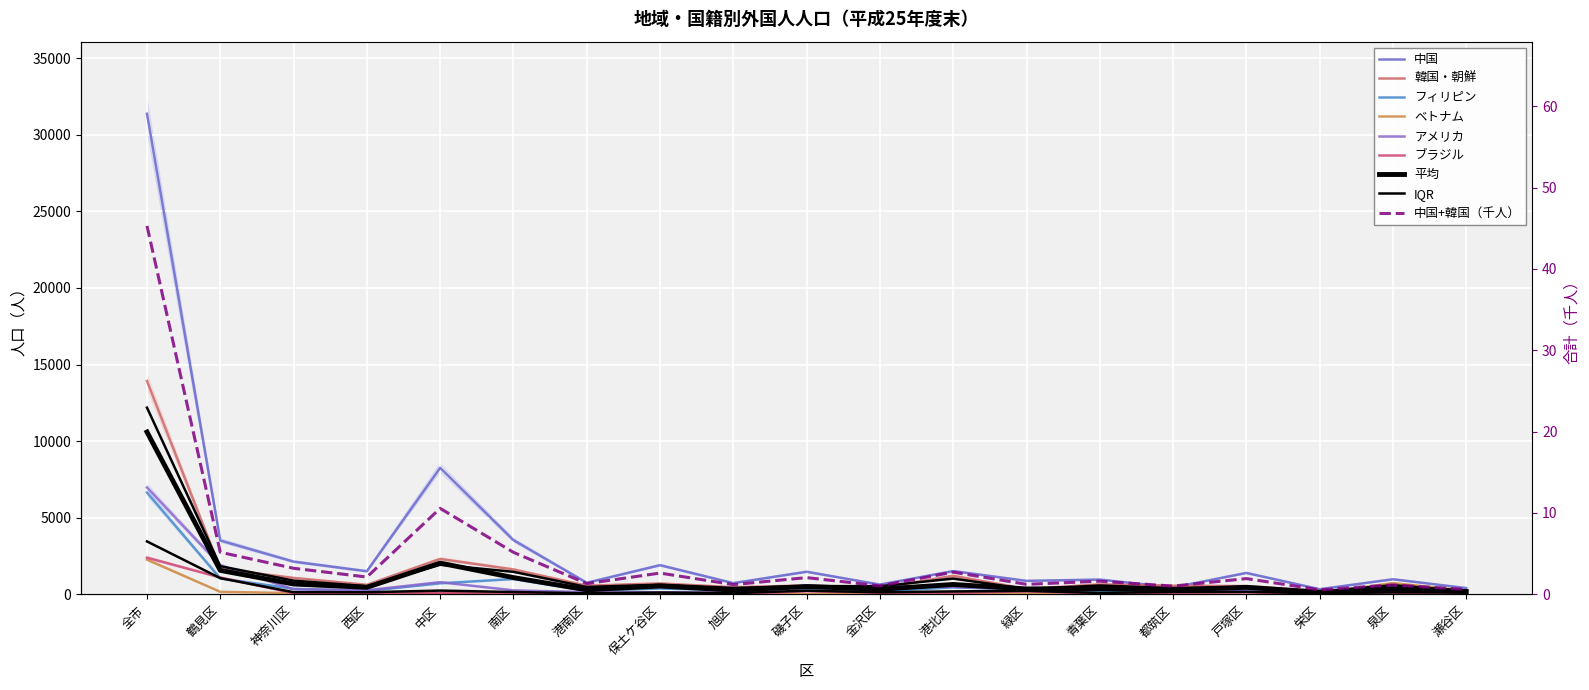

At which label does フィリピン first exceed 258?

全市